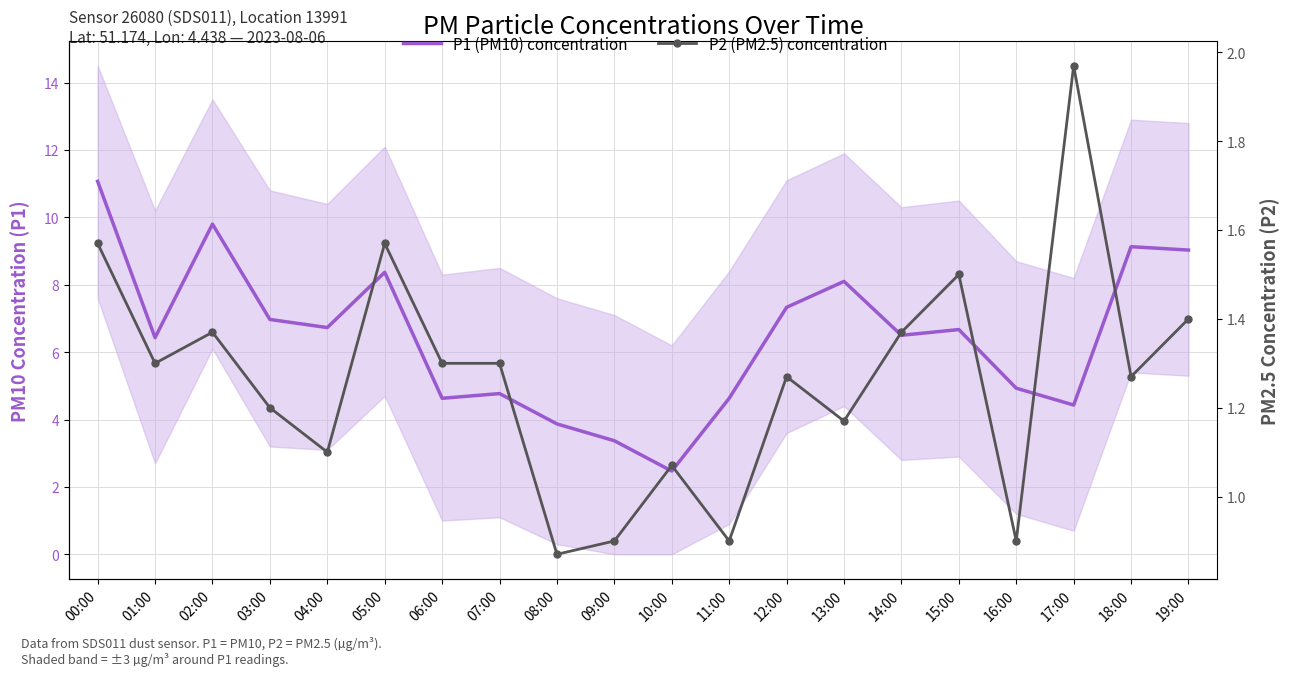

Read the P1 (PM10) concentration value at 14:00.

6.5